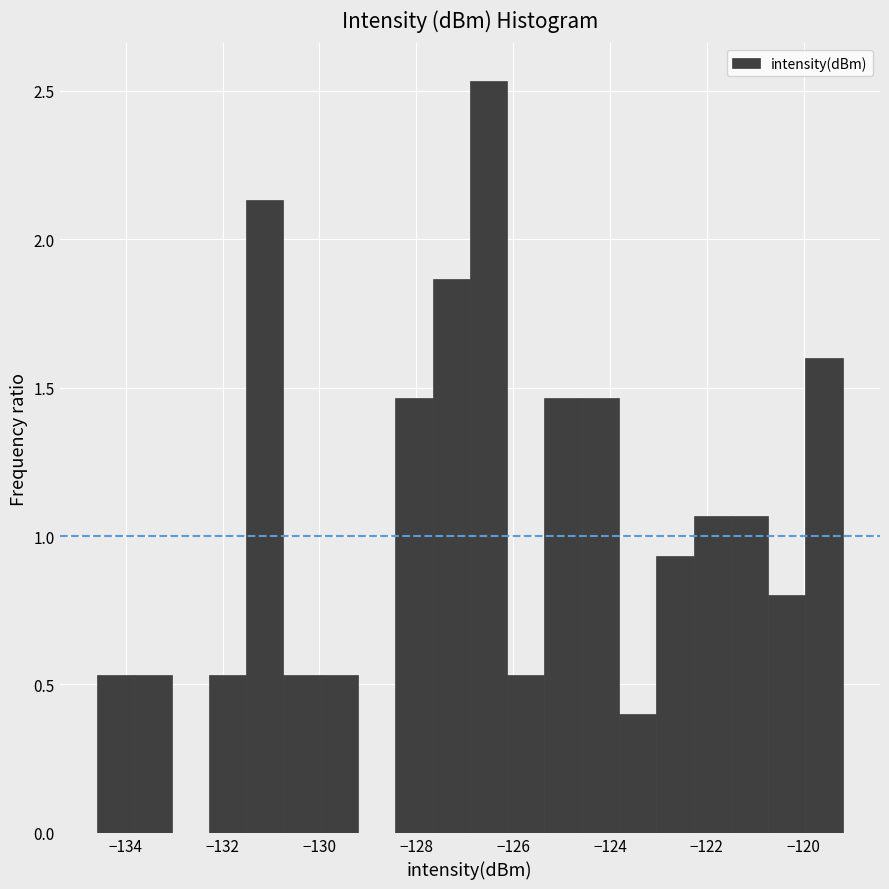

Around what value on the x-axis is the tallest bar? Give the approximate position of its centre, as read against the axis.

-126.6